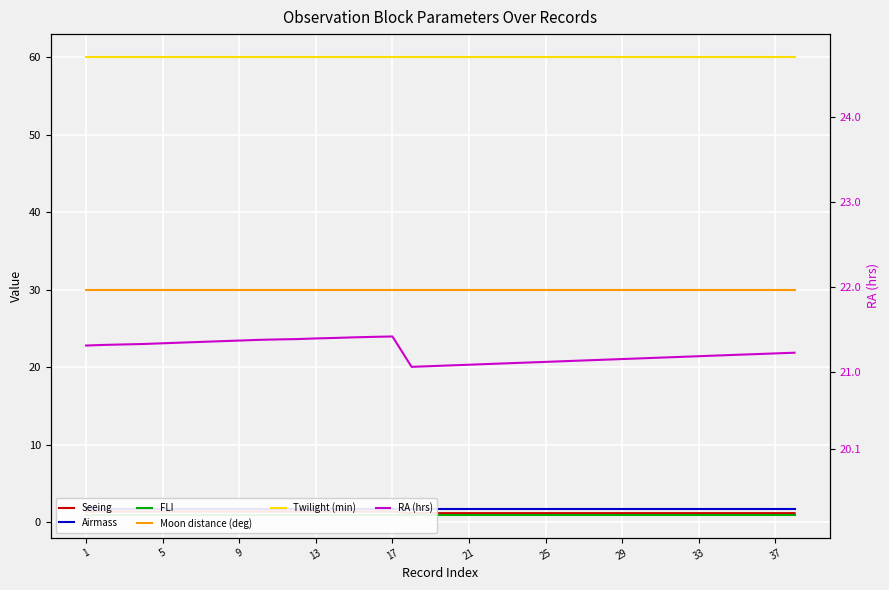

What is the sum of all Airmass values?

64.6